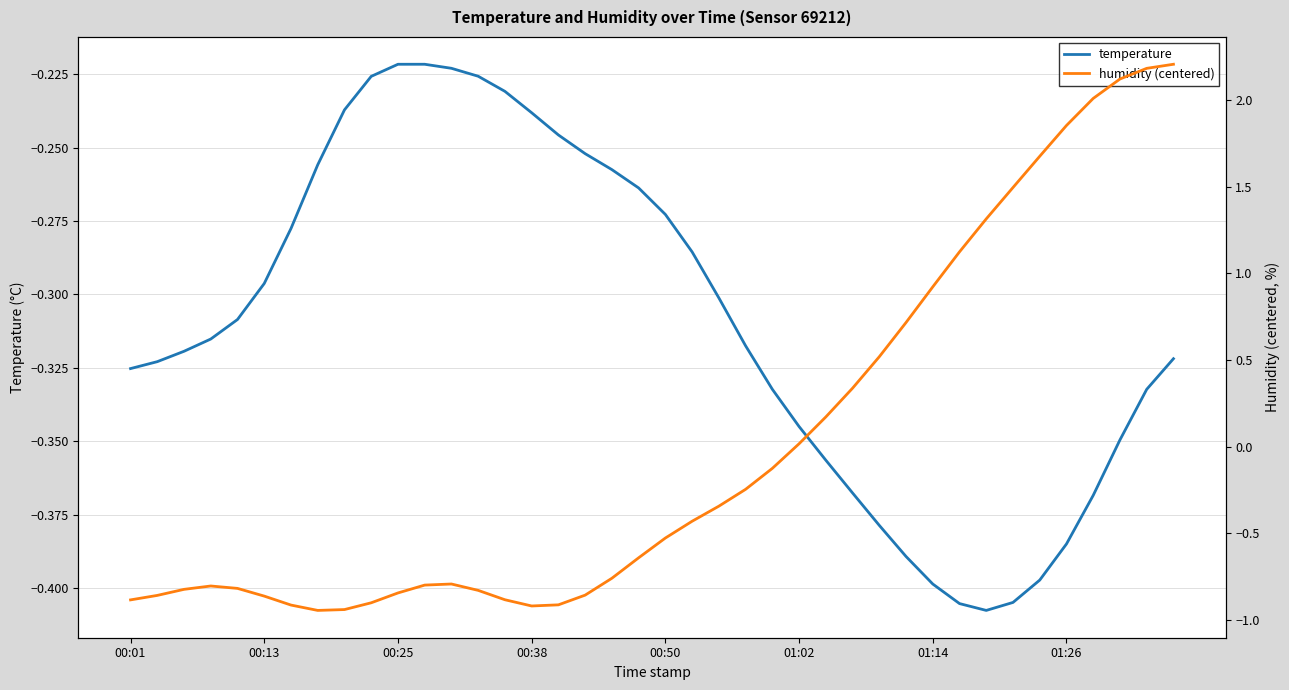

Which has a higher value, 00:01 or 27?

00:01